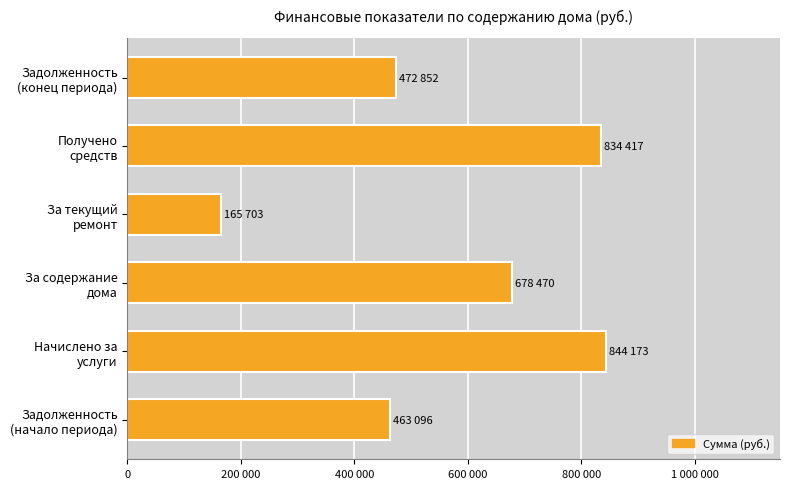

List the labels in order of value, smallest first.

За текущий
ремонт, Задолженность
(начало периода), Задолженность
(конец периода), За содержание
дома, Получено
средств, Начислено за
услуги